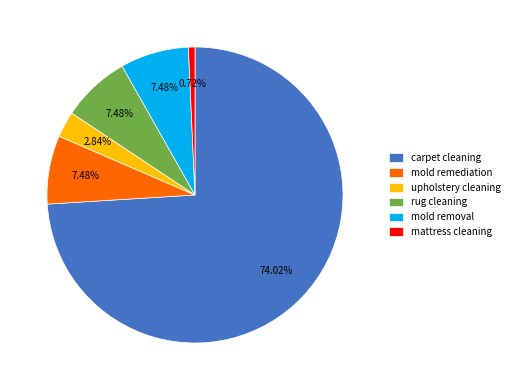

How much of the chart is everything except mold removal?

92.5%